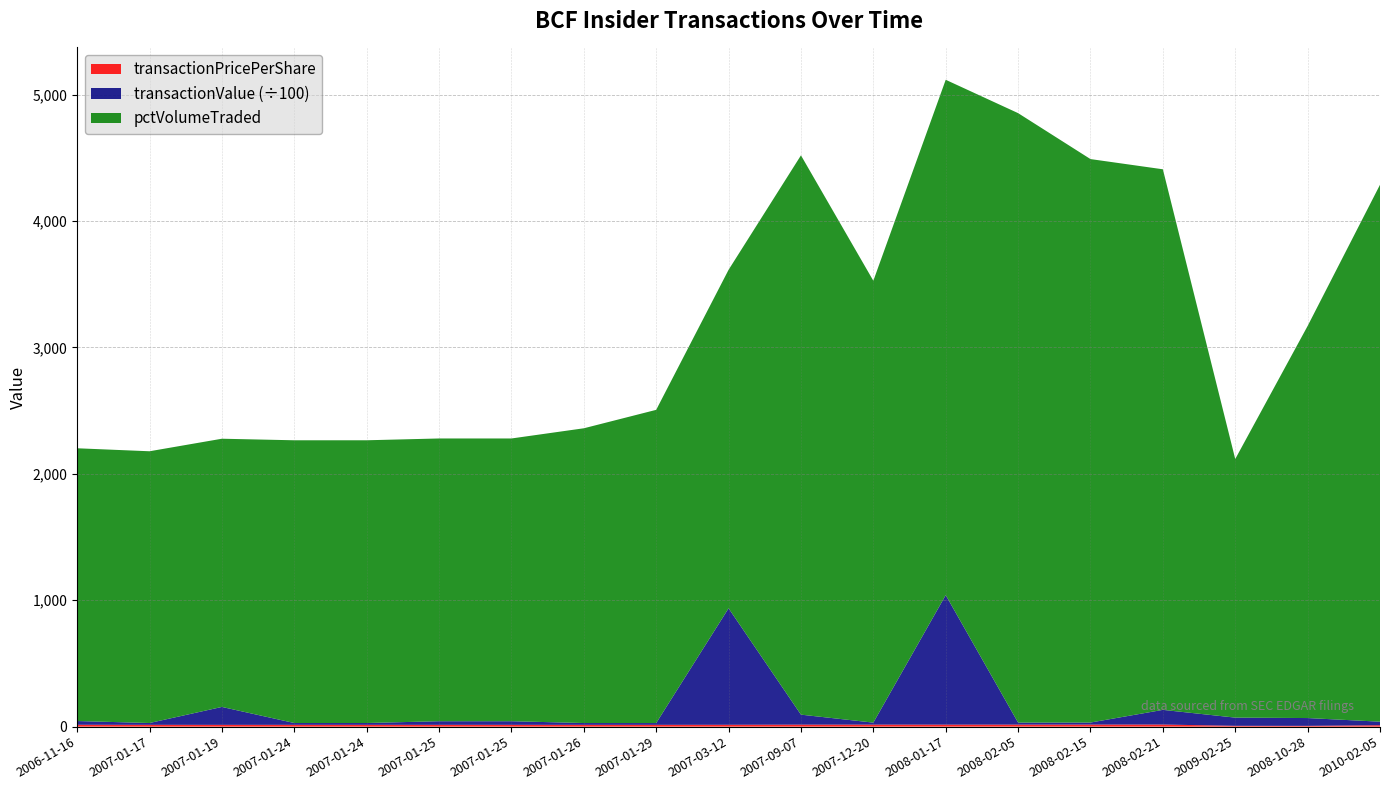

Reading left to right, extract all data points from this chart.

transactionPricePerShare: 2006-11-16=14.8	2007-01-17=14.4	2007-01-19=14.2	2007-01-24=14.3	2007-01-24=14.4	2007-01-25=14.3	2007-01-25=14.3	2007-01-26=14.3	2007-01-29=14.2	2007-03-12=14.7	2007-09-07=15.8	2007-12-20=15.9	2008-01-17=15.8	2008-02-05=16.0	2008-02-15=16.2	2008-02-21=16.6	2009-02-25=6.5	2008-10-28=6.2	2010-02-05=11.2
transactionValue: 2006-11-16=2960.0	2007-01-17=1438.0	2007-01-19=14180.0	2007-01-24=1434.0	2007-01-24=1437.0	2007-01-25=2864.0	2007-01-25=2864.0	2007-01-26=1429.0	2007-01-29=1425.0	2007-03-12=92159.0	2007-09-07=7910.0	2007-12-20=1592.0	2008-01-17=102500.0	2008-02-05=1602.0	2008-02-15=1623.0	2008-02-21=11615.0	2009-02-25=6497.0	2008-10-28=6182.0	2010-02-05=2808.0
pctVolumeTraded: 2006-11-16=2158.0	2007-01-17=2150.0	2007-01-19=2122.0	2007-01-24=2237.0	2007-01-24=2237.0	2007-01-25=2237.0	2007-01-25=2237.0	2007-01-26=2332.0	2007-01-29=2478.0	2007-03-12=2678.0	2007-09-07=4425.0	2007-12-20=3496.0	2008-01-17=4077.0	2008-02-05=4822.0	2008-02-15=4458.0	2008-02-21=4277.0	2009-02-25=2046.0	2008-10-28=3102.0	2010-02-05=4248.0